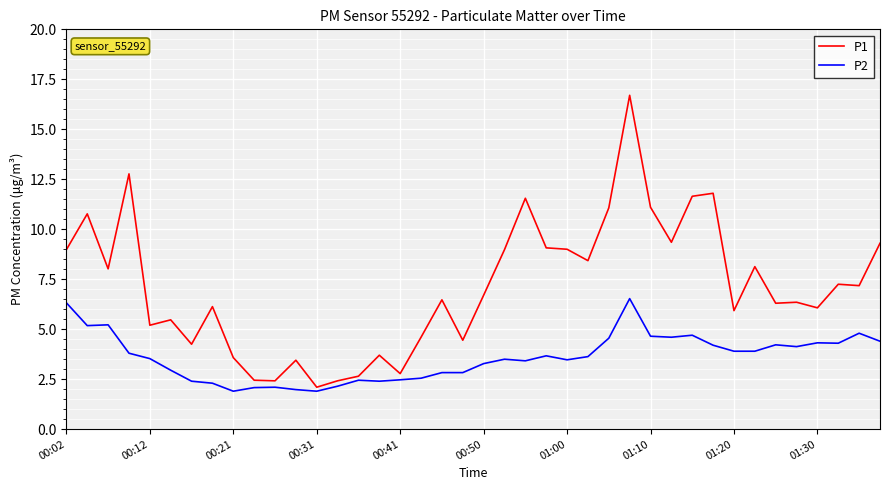

What is the minimum value shown in the chart?

1.9